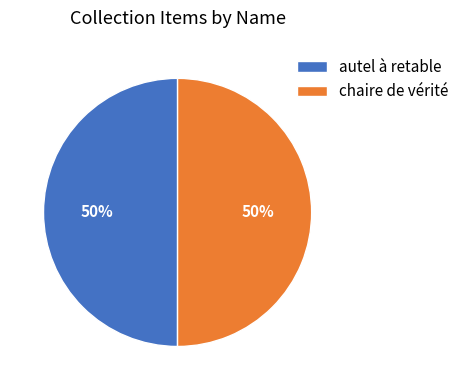

What is the ratio of the value at autel à retable to the value at chaire de vérité?

1.0